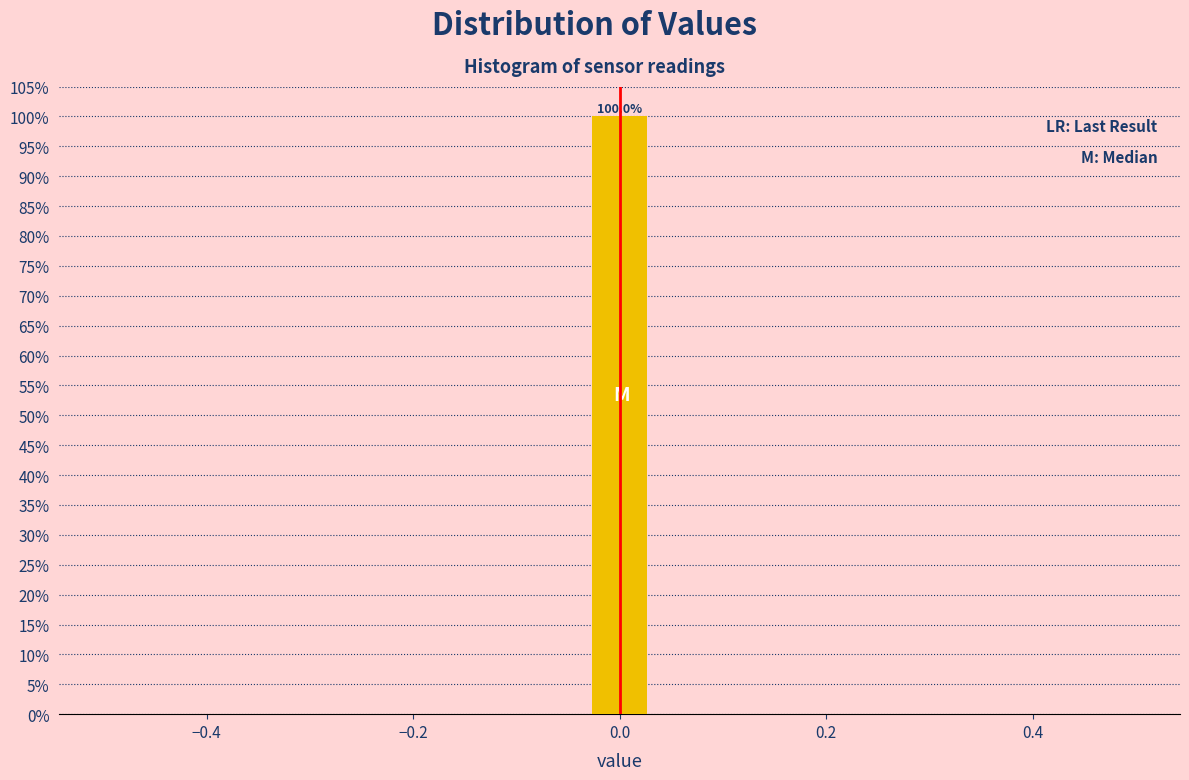

Around what value on the x-axis is the tallest bar? Give the approximate position of its centre, as read against the axis.

0.00